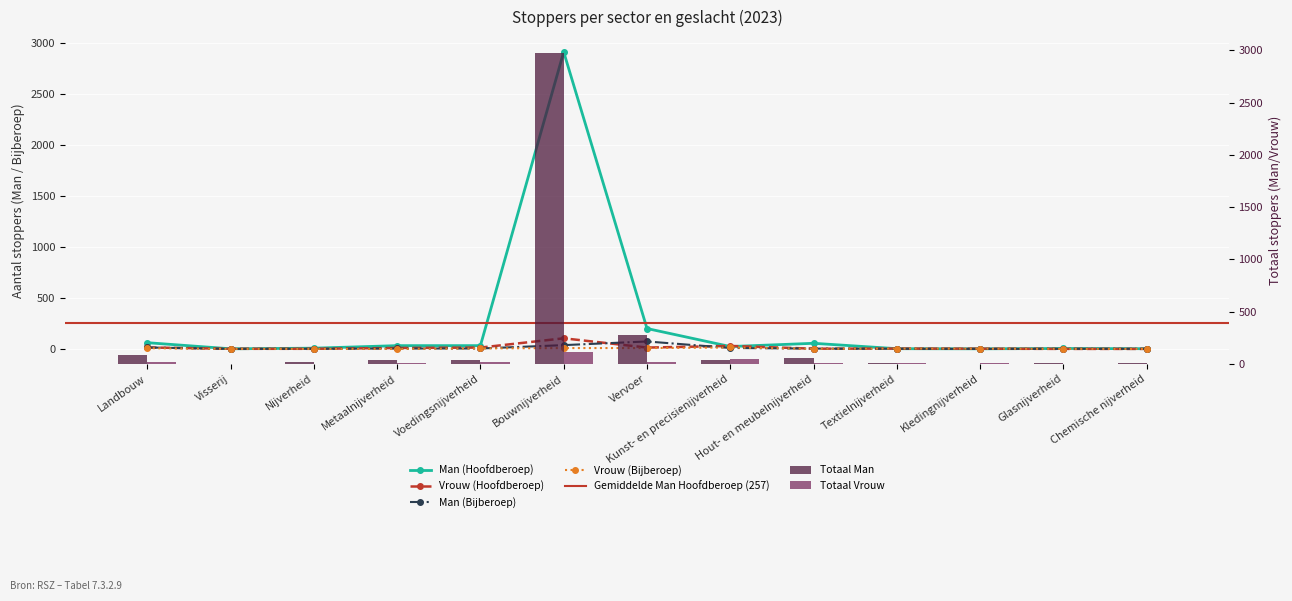

Which series has the widest spread of values?

Totaal Man